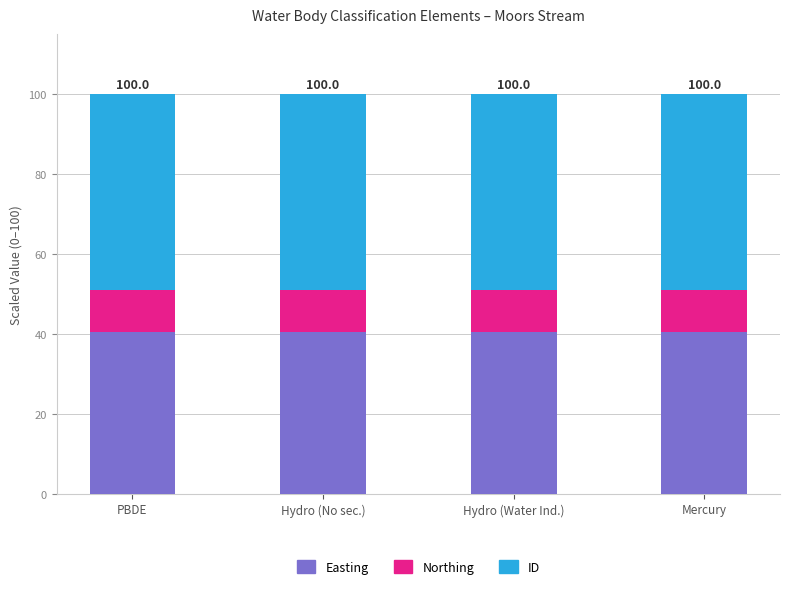

The value of Easting at Hydro (Water Ind.) is 57.6. True or false?

False